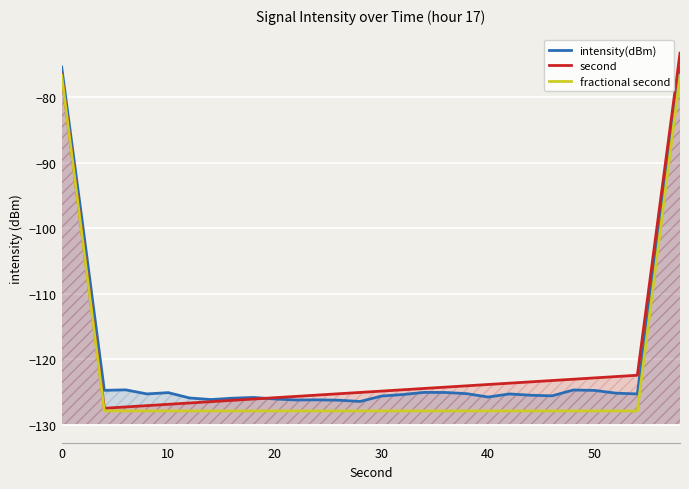

List the series in order of their peak value, lowest first.

fractional second, intensity(dBm), second